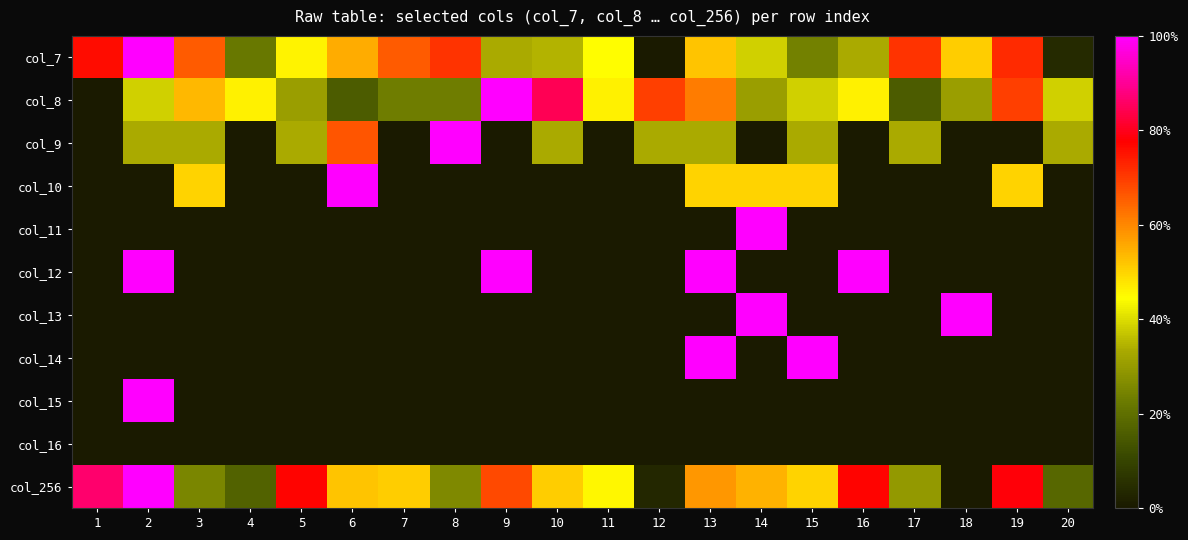

How many distinct data groups are displayed?

11